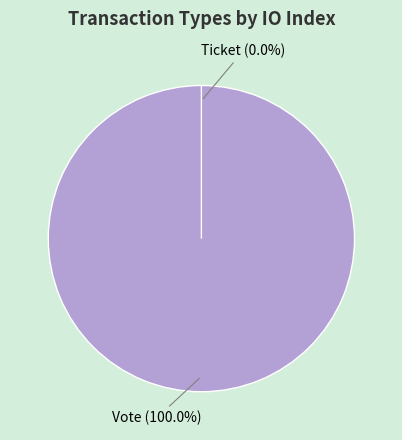

Is there any slice that represents more than half of the pie?

Yes